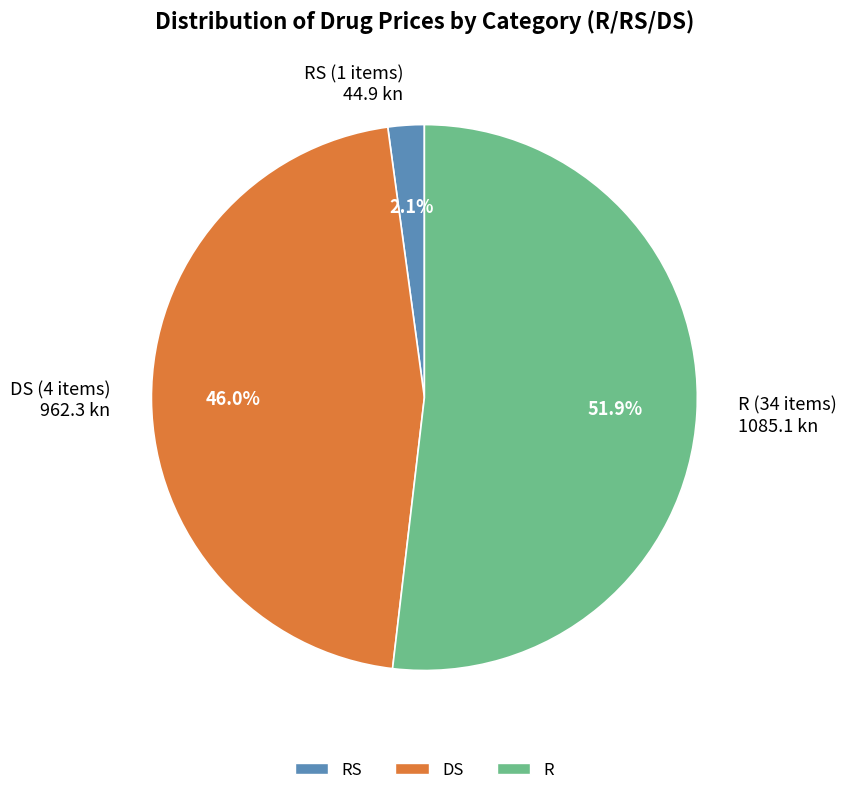

What is the largest slice in the pie chart?

R (34 items) 1085.1 kn